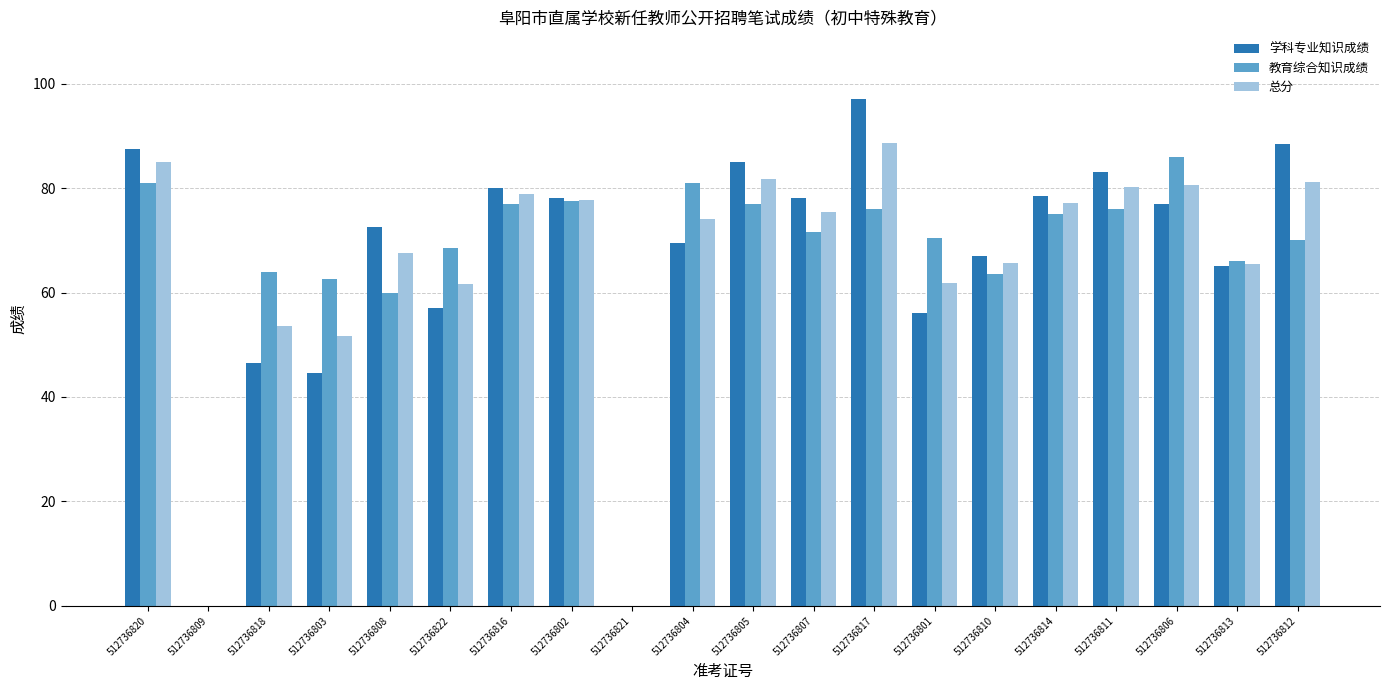

How many groups of bars are there?

20